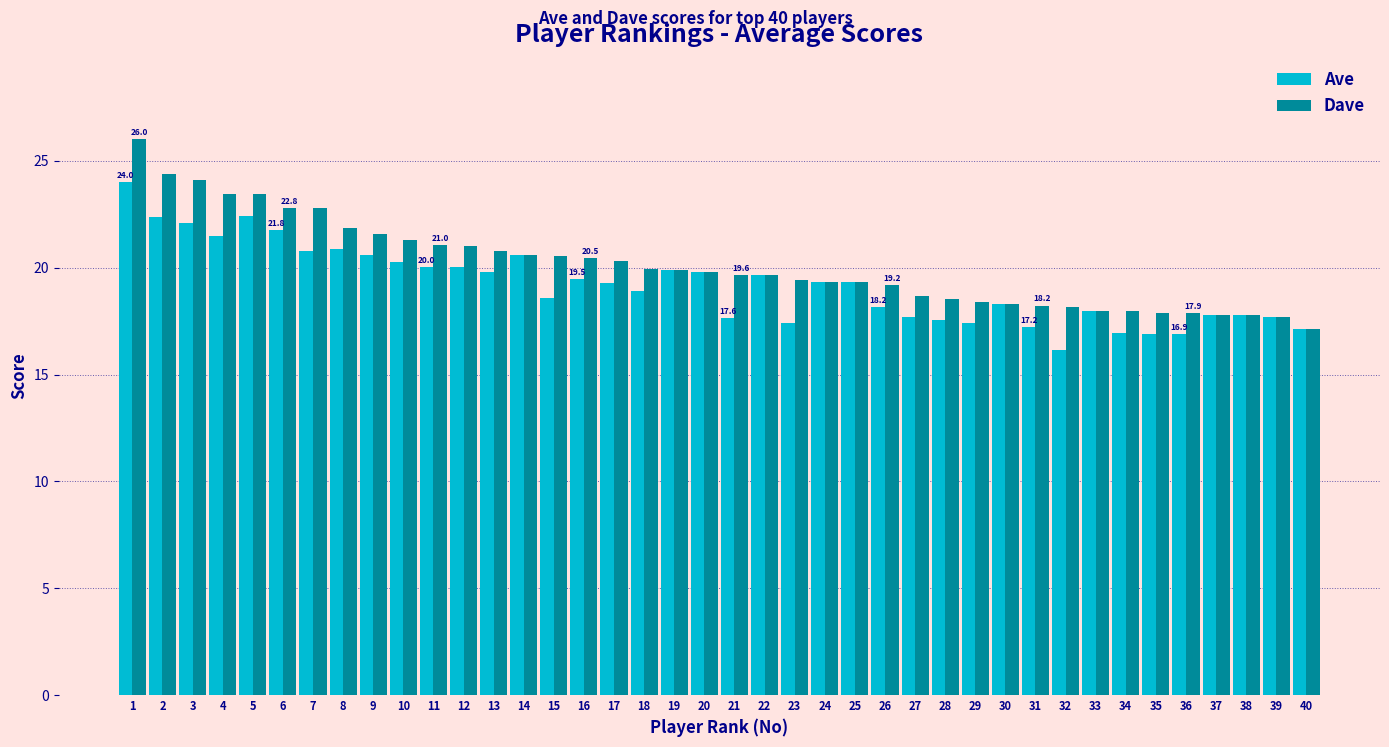

What are all the series names shown in the legend?

Ave, Dave